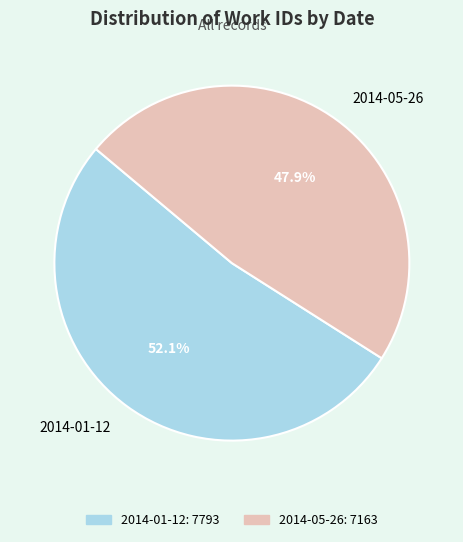

What percentage is the 2014-05-26 slice, to the nearest percent?

48%